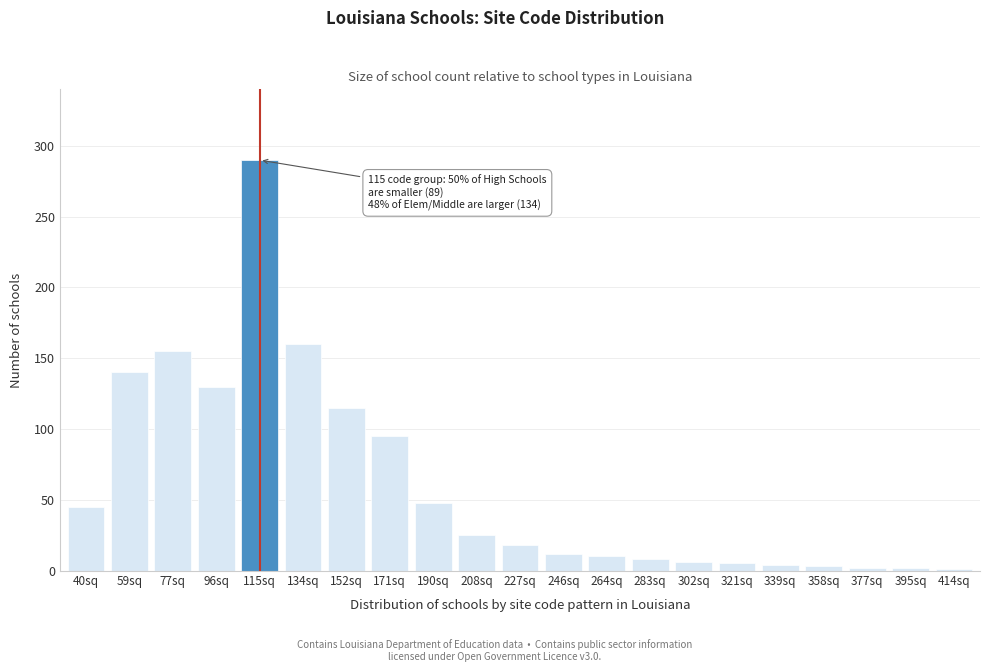

What is the change in value from 96sq to 264sq?

-120